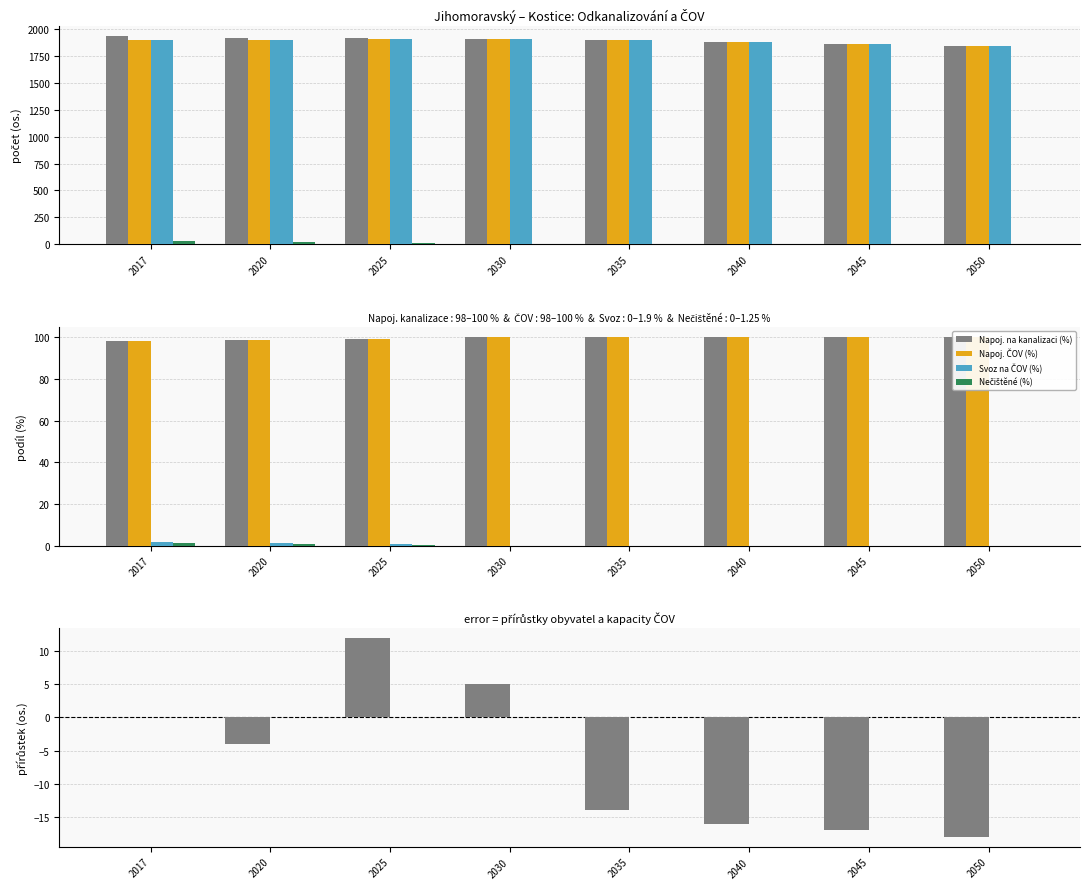

Count the number of categories in the chart.

8